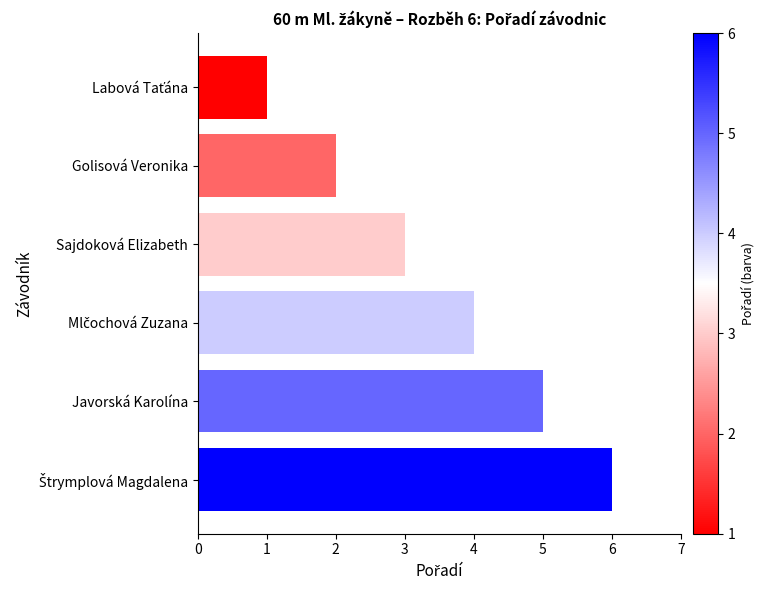

What is the maximum value shown in the chart?

6